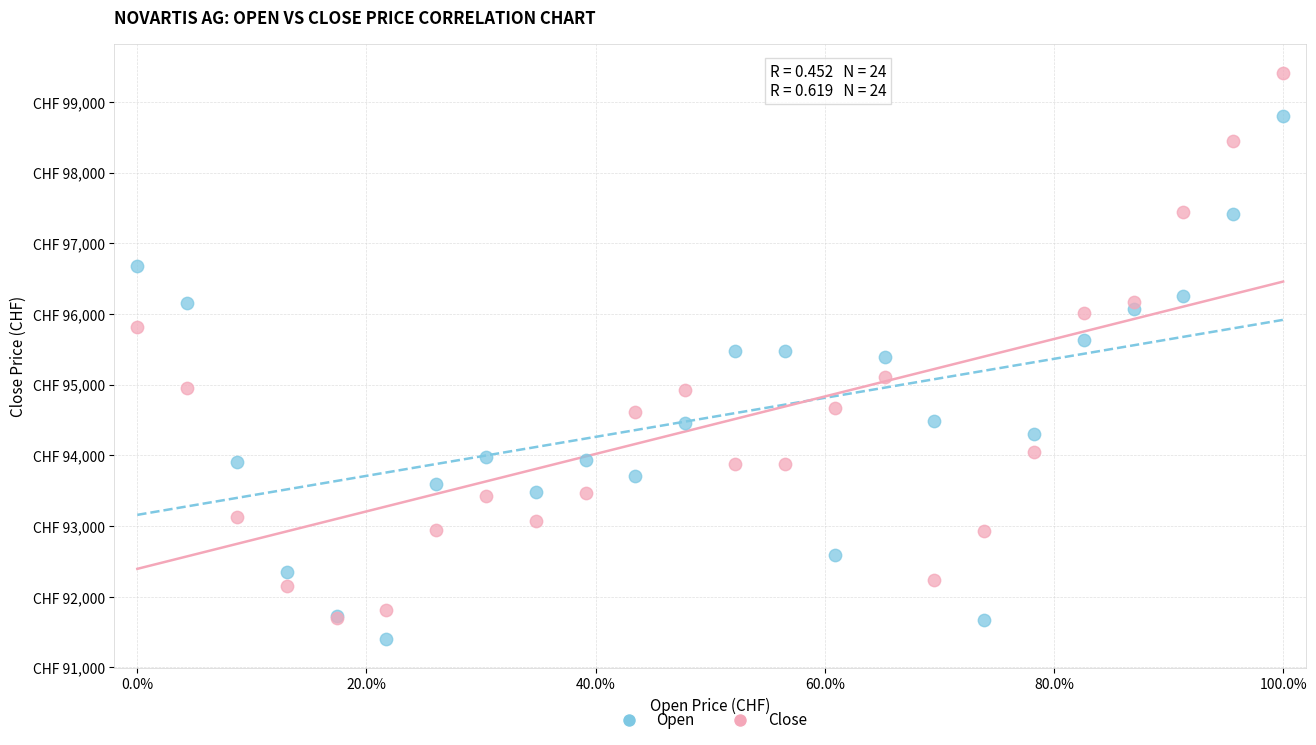

What are all the series names shown in the legend?

Open, Close